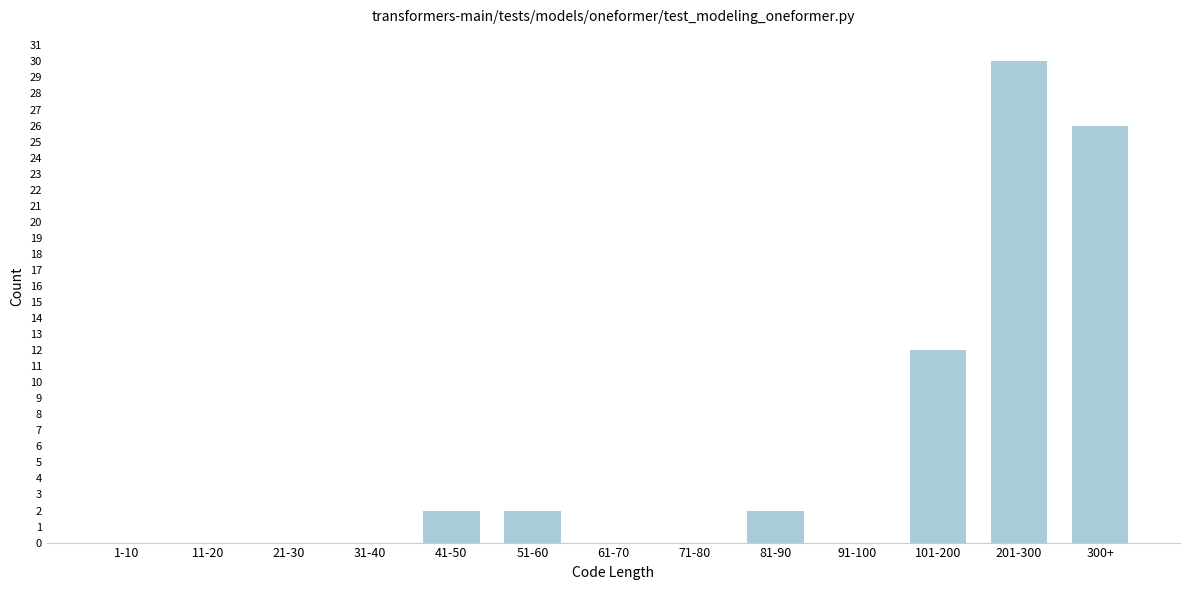

Reading right to left, what are all the values shown in this chart?

300+=26	201-300=30	101-200=12	91-100=0	81-90=2	71-80=0	61-70=0	51-60=2	41-50=2	31-40=0	21-30=0	11-20=0	1-10=0